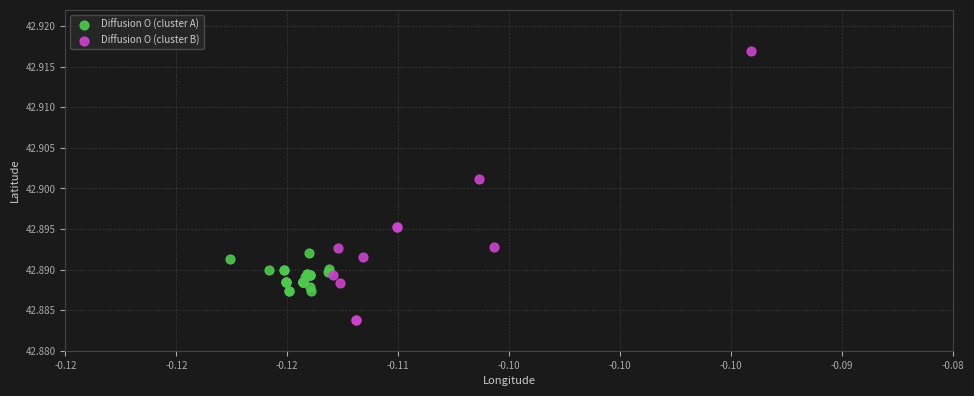

Which series contains the highest Y value?

Diffusion O (cluster B)